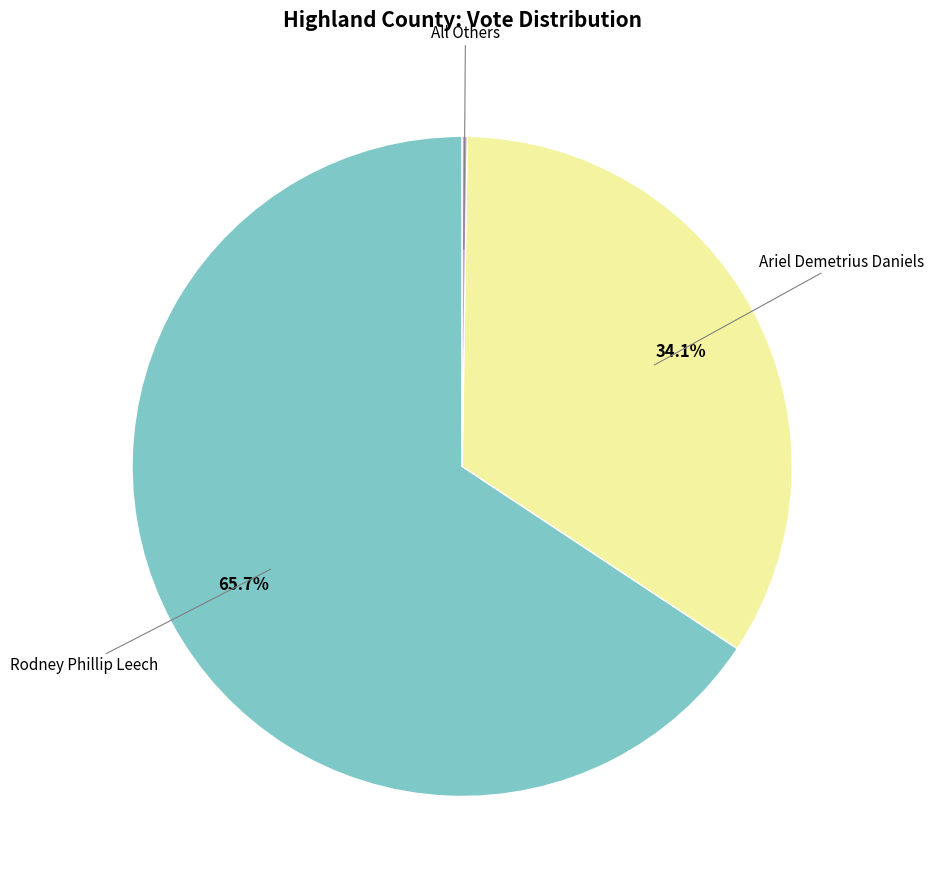

Does any single category account for the majority?

Yes